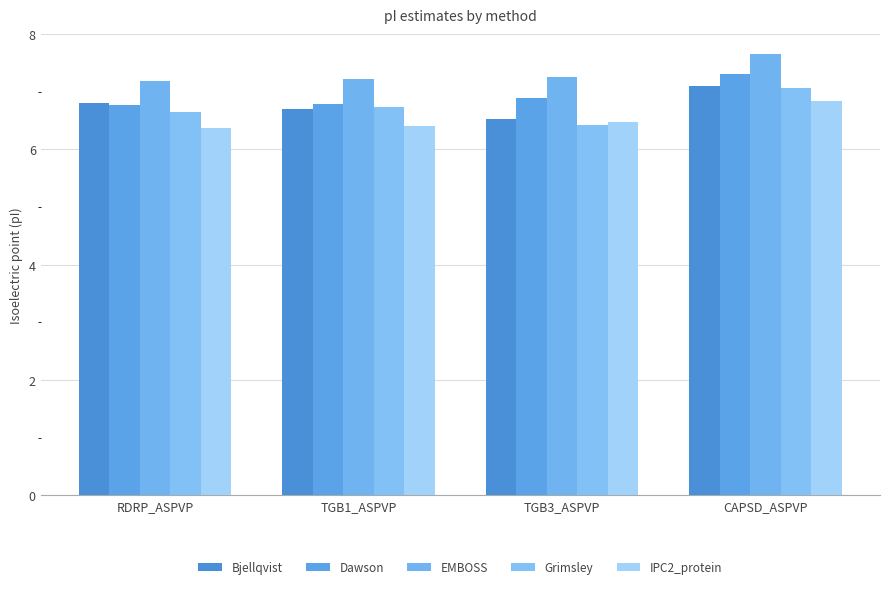

What is the difference between the Bjellqvist values at CAPSD_ASPVP and TGB1_ASPVP?

0.4